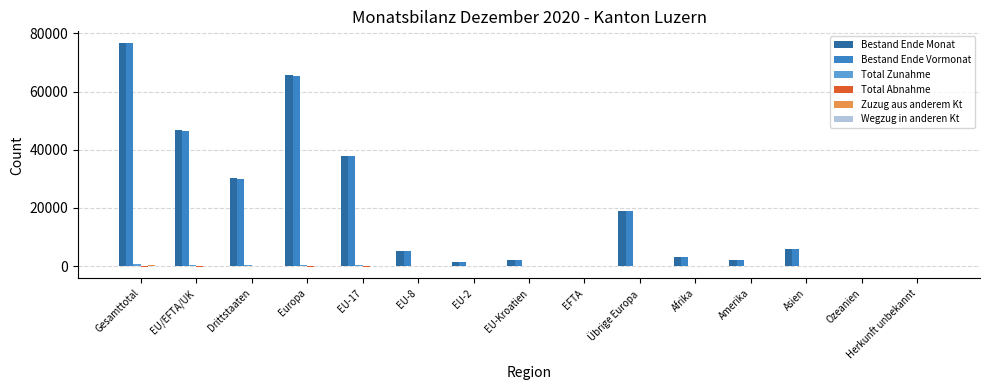

True or false: Bestand Ende Vormonat has a value of 134594 at Gesamttotal.

False